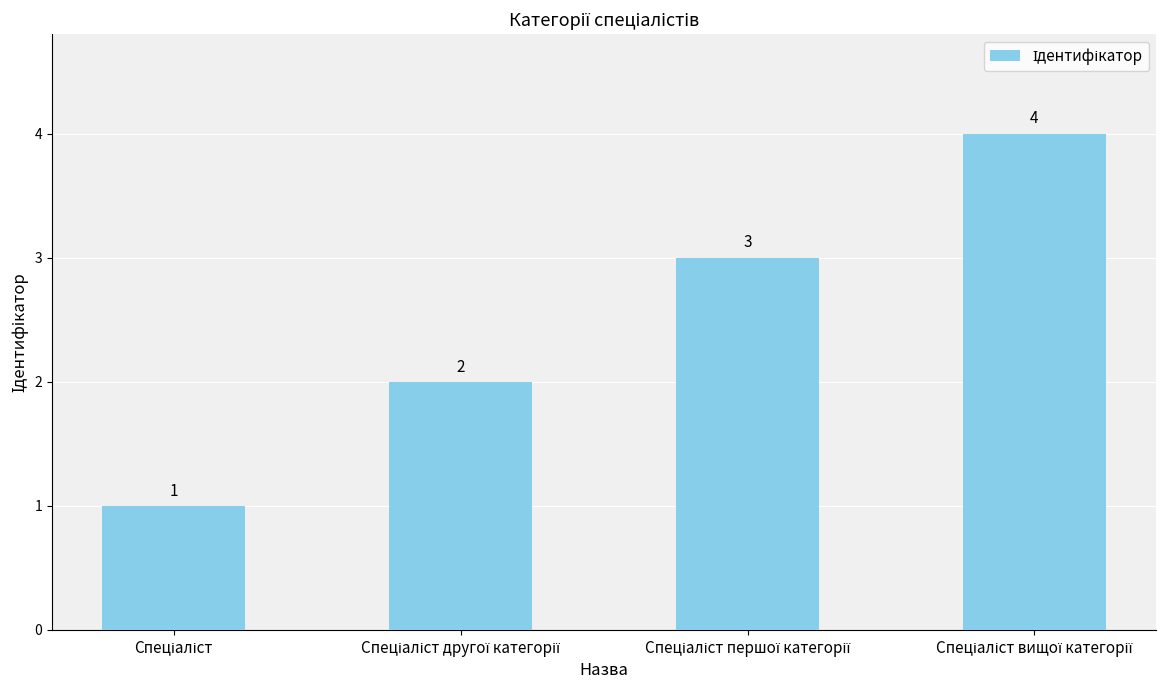

How many categories are shown in the chart?

4